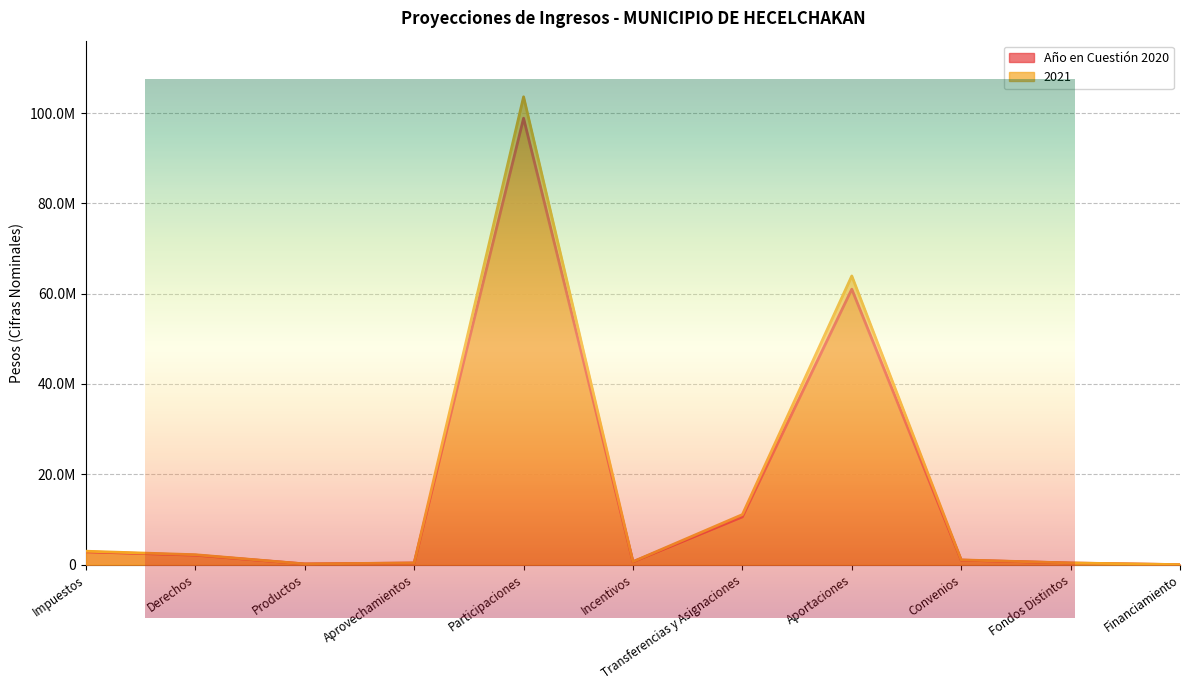

What is the spread (max minus min) of values at Transferencias y Asignaciones?

507795.1